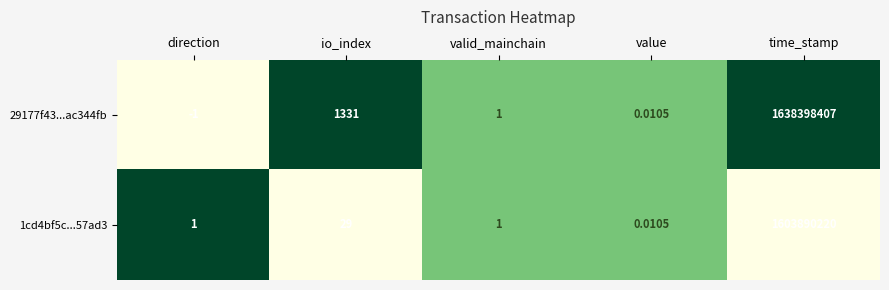

At which label does 29177f43...ac344fb reach its minimum?

direction